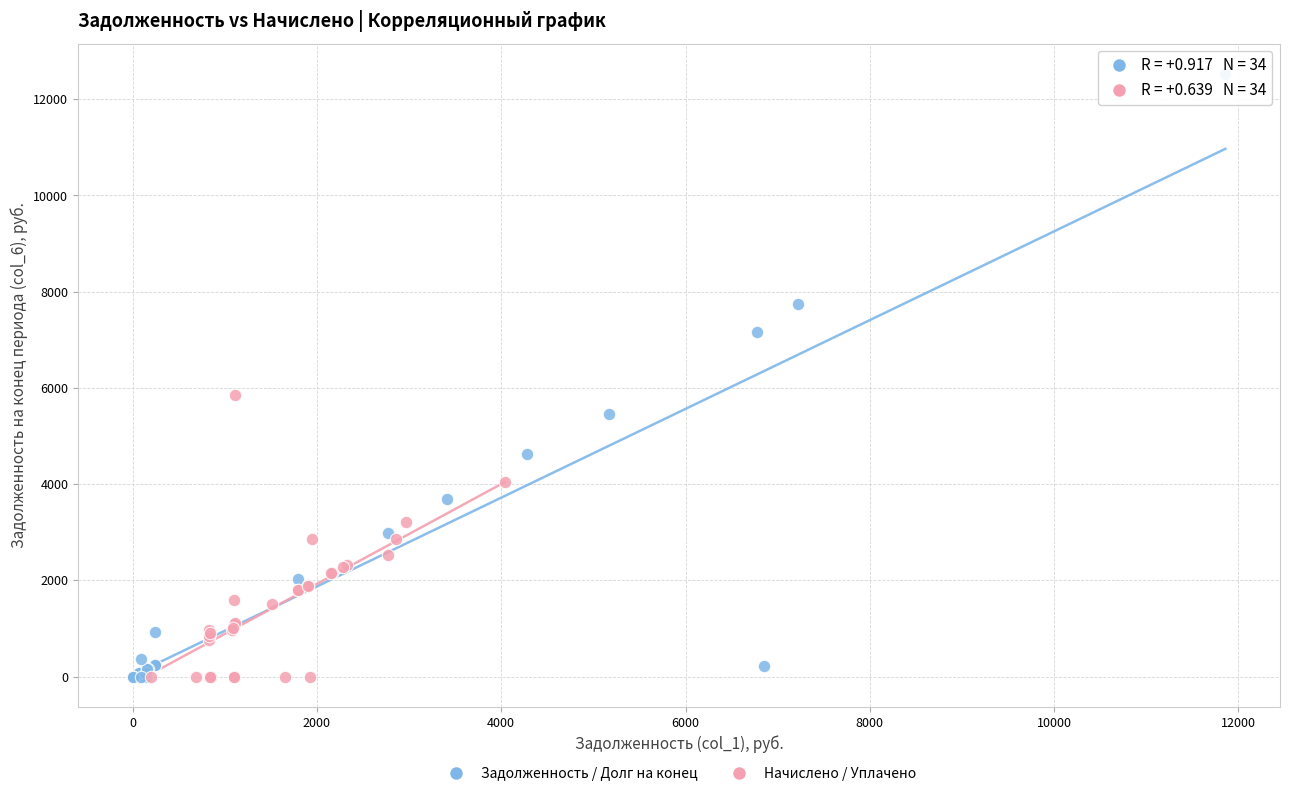

Which series has the widest spread of Y values?

Задолженность / Долг на конец